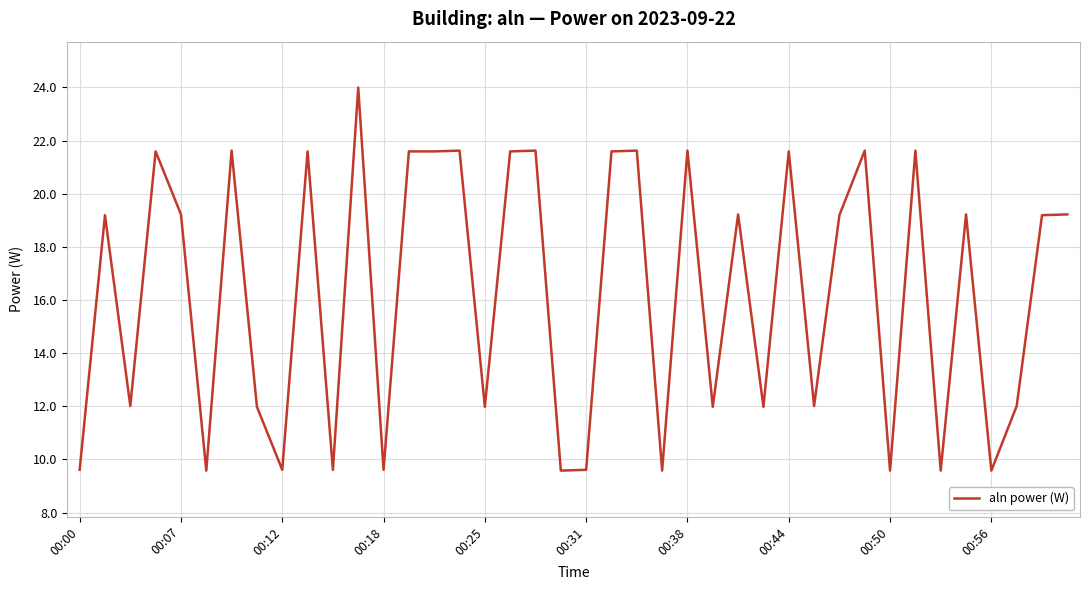

What is the difference between the second highest and second lowest values?

12.0